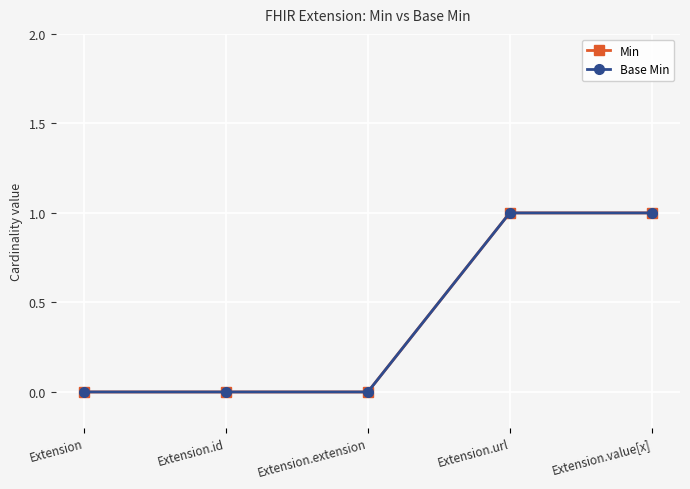

True or false: Min and Base Min cross at least once.

False